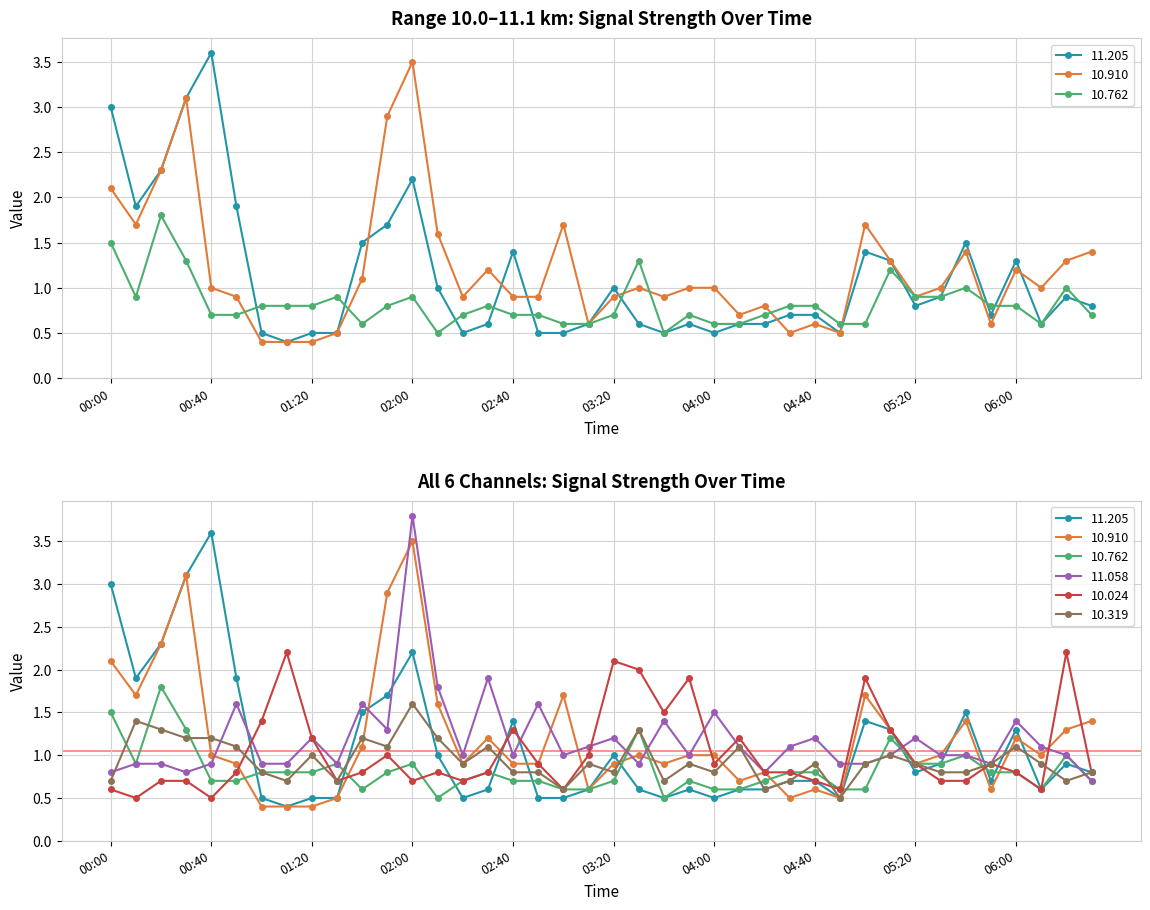

List the labels in order of 10.762 value, smallest first.

02:10, 03:40, 01:40, 03:00, 03:10, 04:00, 04:10, 04:50, 05:00, 06:10, 00:40, 00:50, 02:20, 02:40, 02:50, 03:20, 03:50, 04:20, 06:30, 01:00, 01:10, 01:20, 01:50, 02:30, 04:30, 04:40, 05:50, 06:00, 00:10, 01:30, 02:00, 05:20, 05:30, 05:40, 06:20, 05:10, 00:30, 03:30, 00:00, 00:20